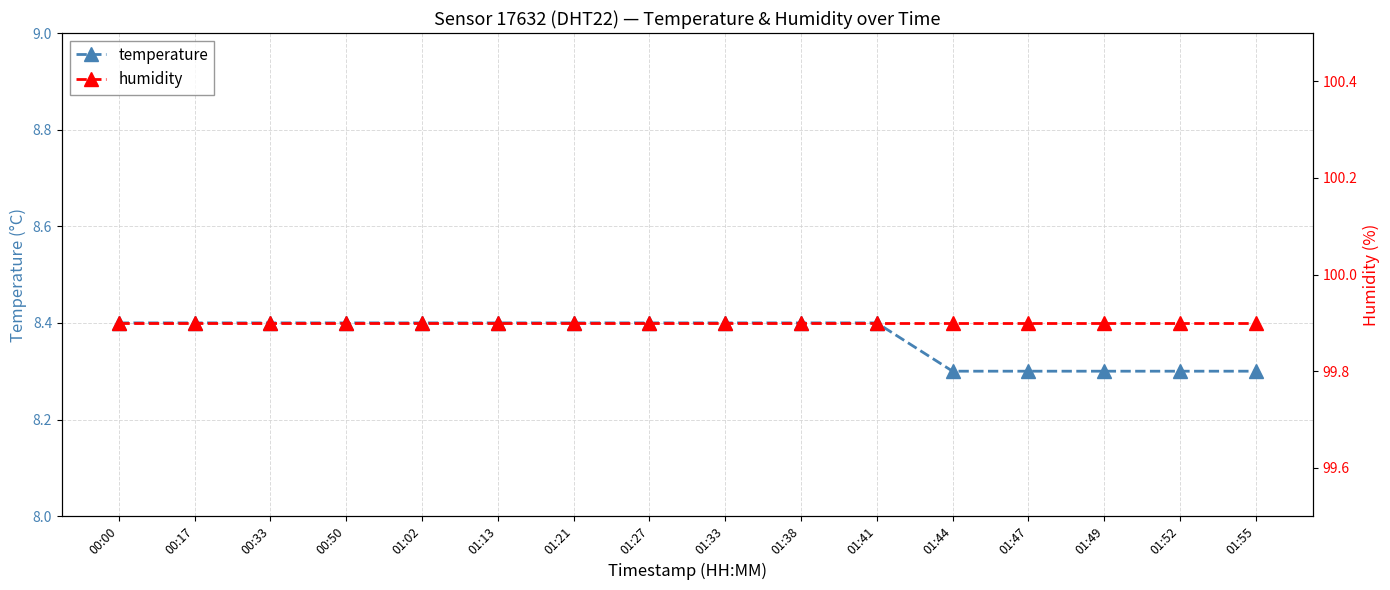

Is this an area chart (filled region under the line)?

No